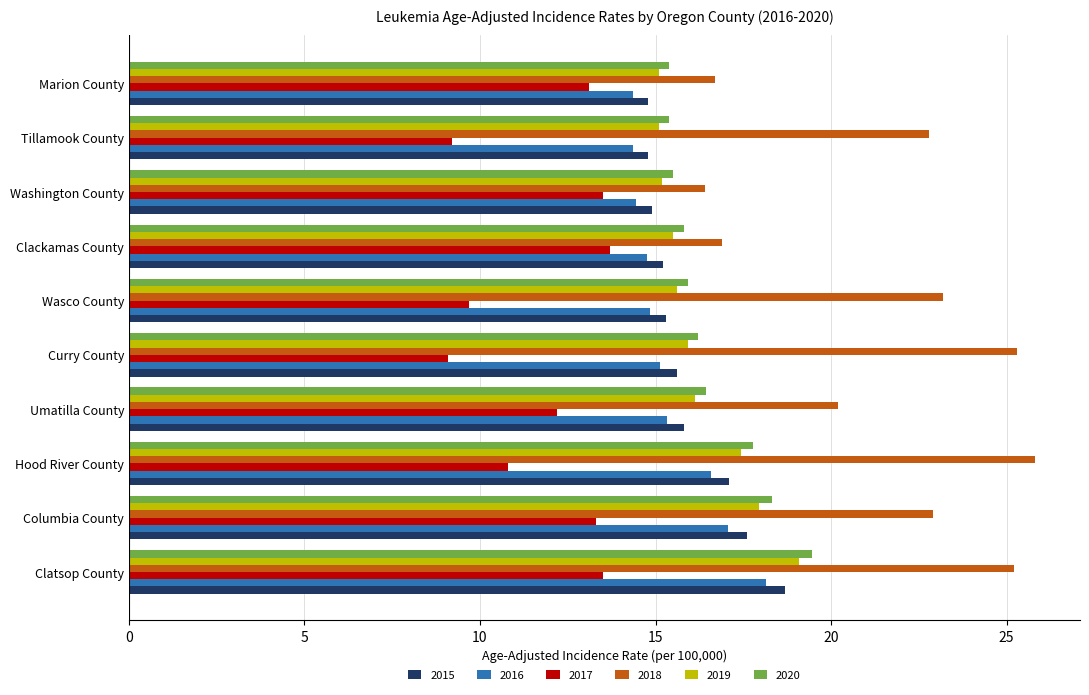

What is the spread (max minus min) of values at Marion County?

3.6